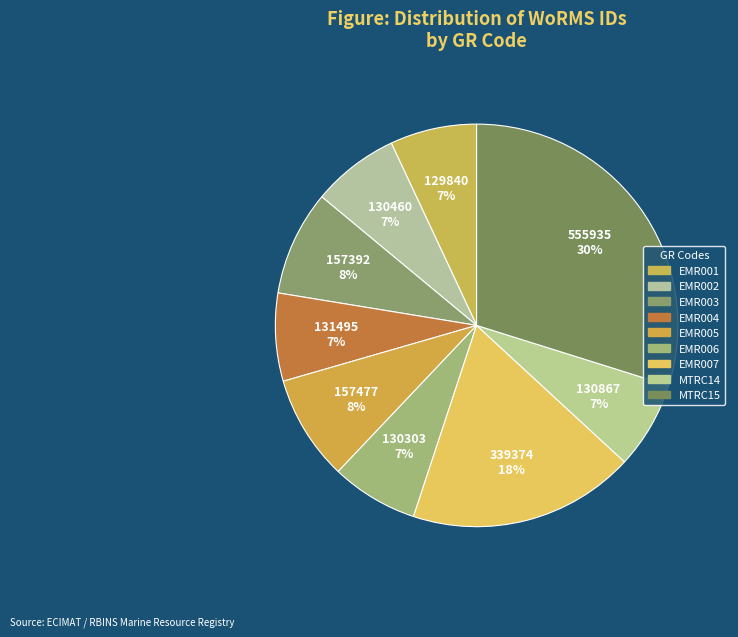

Is it true that EMR006 is 7% of the pie?

True